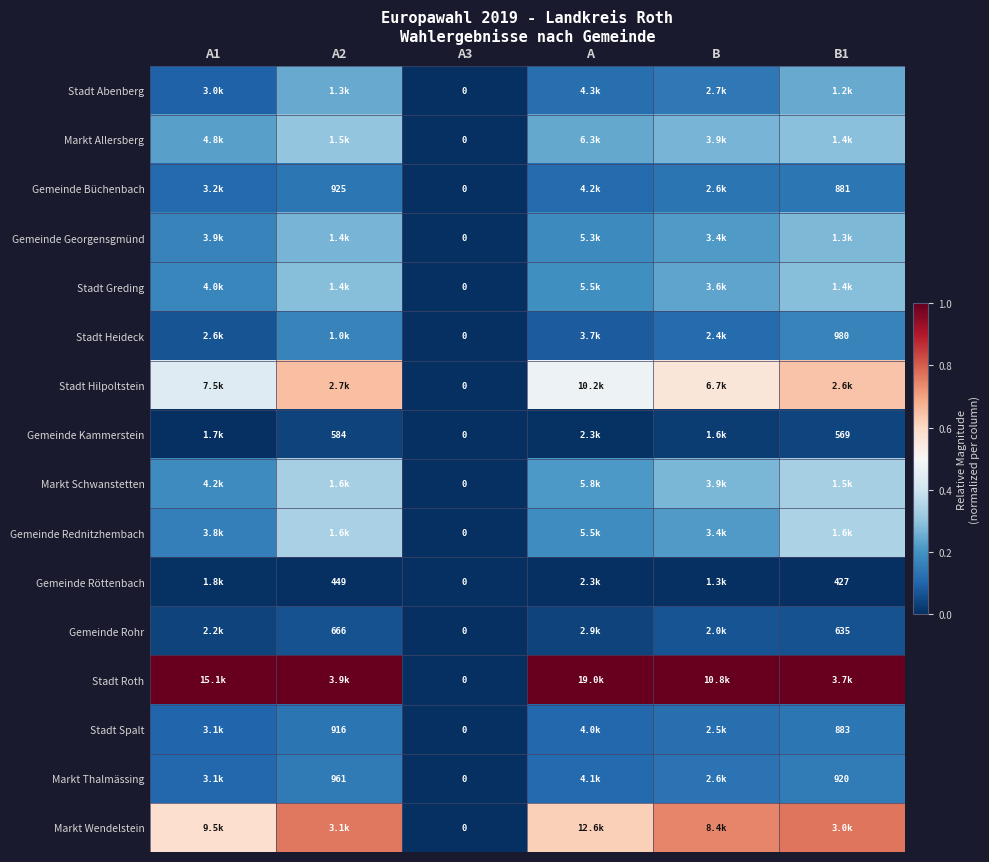

List the series in order of their peak value, lowest first.

Gemeinde Röttenbach, Gemeinde Kammerstein, Gemeinde Rohr, Gemeinde Büchenbach, Stadt Spalt, Markt Thalmässing, Stadt Heideck, Stadt Abenberg, Gemeinde Georgensgmünd, Stadt Greding, Markt Allersberg, Markt Schwanstetten, Gemeinde Rednitzhembach, Stadt Hilpoltstein, Markt Wendelstein, Stadt Roth